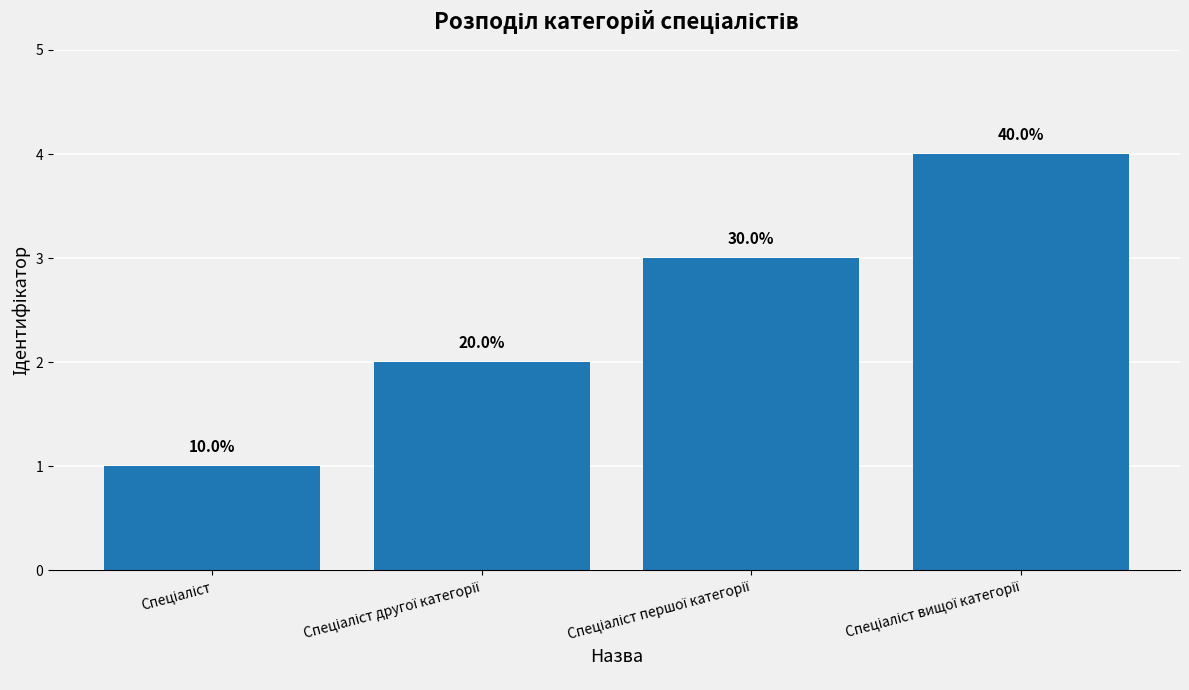

Does the chart contain any negative values?

No